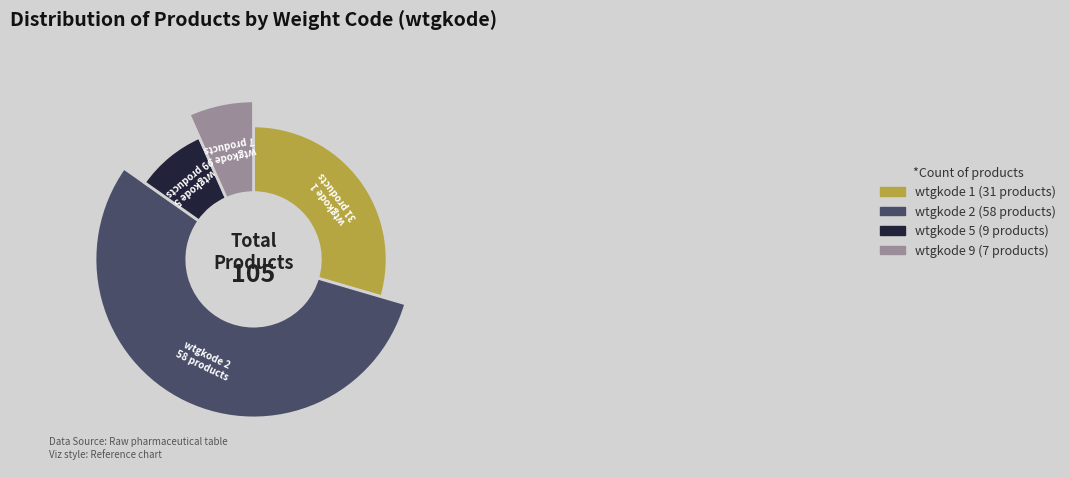

Does any single category account for the majority?

Yes